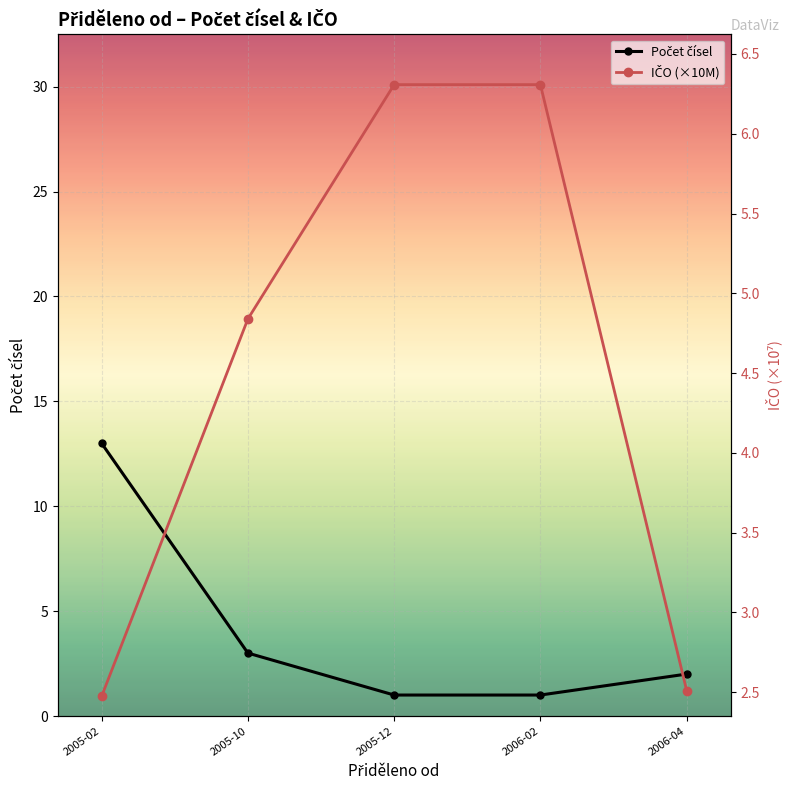

List the labels in order of IČO (×10M) value, largest first.

2005-12, 2006-02, 2005-10, 2006-04, 2005-02